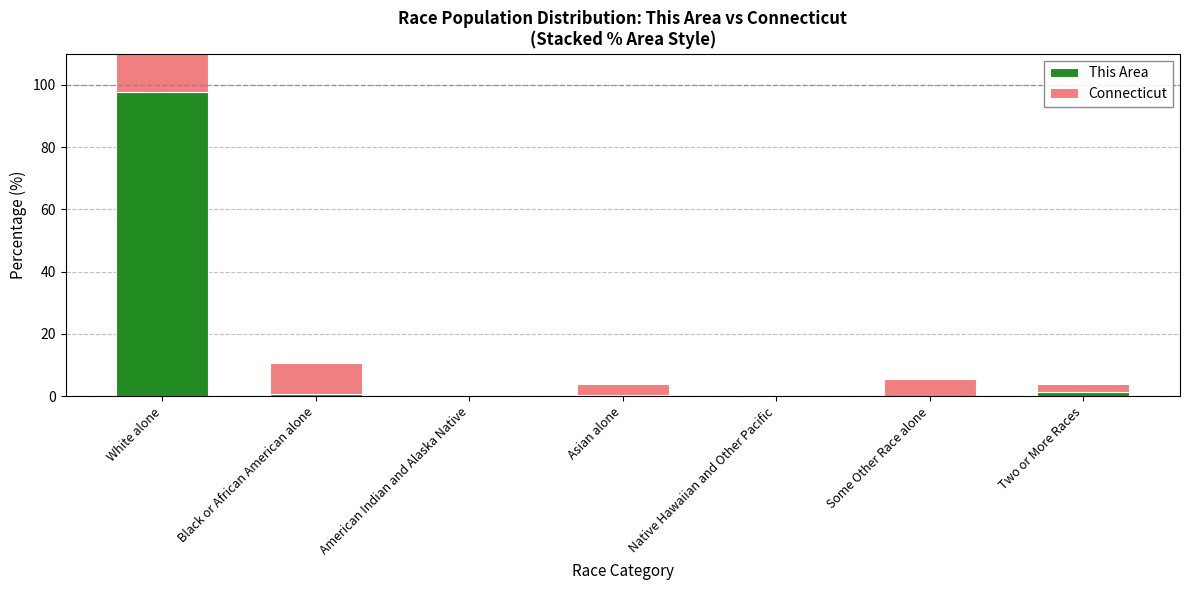

What is the highest value of the This Area series?

97.6